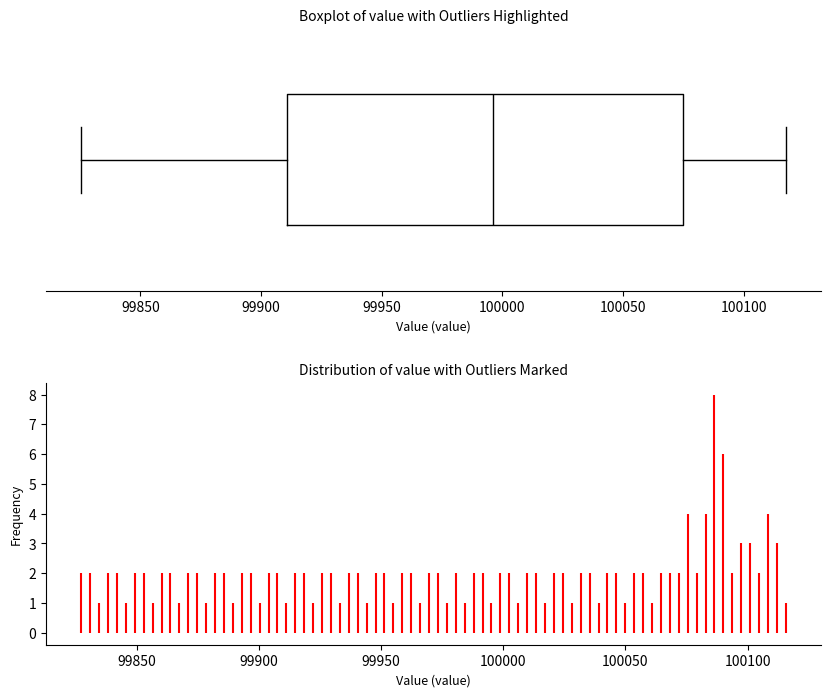

Transcribe this box plot: give where the median line is, the range the box spans, and where the two whiskers end, as read against the x-axis. The values are not printed on the chart, so give them approximately, as read against the axis.

median 99995, box 99910 to 100075, whiskers 99825 to 100115